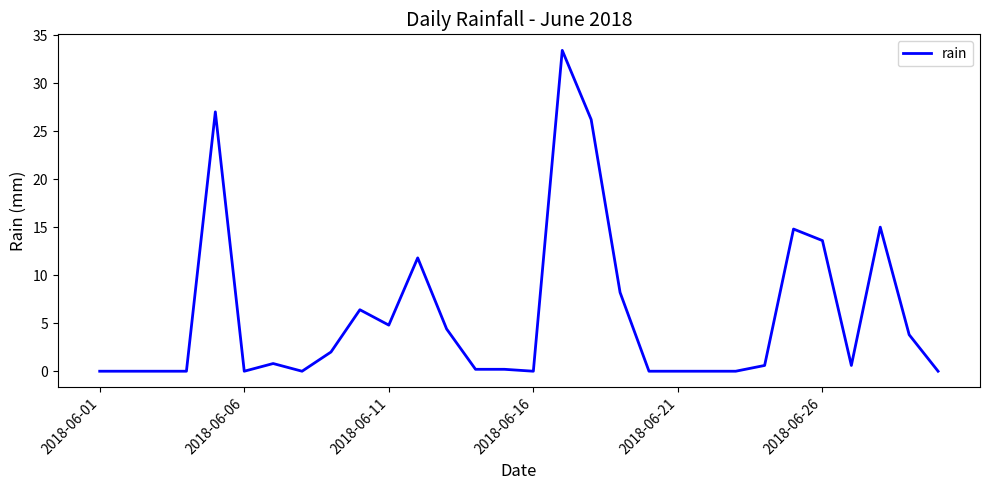

What is the greatest value displayed?

33.4